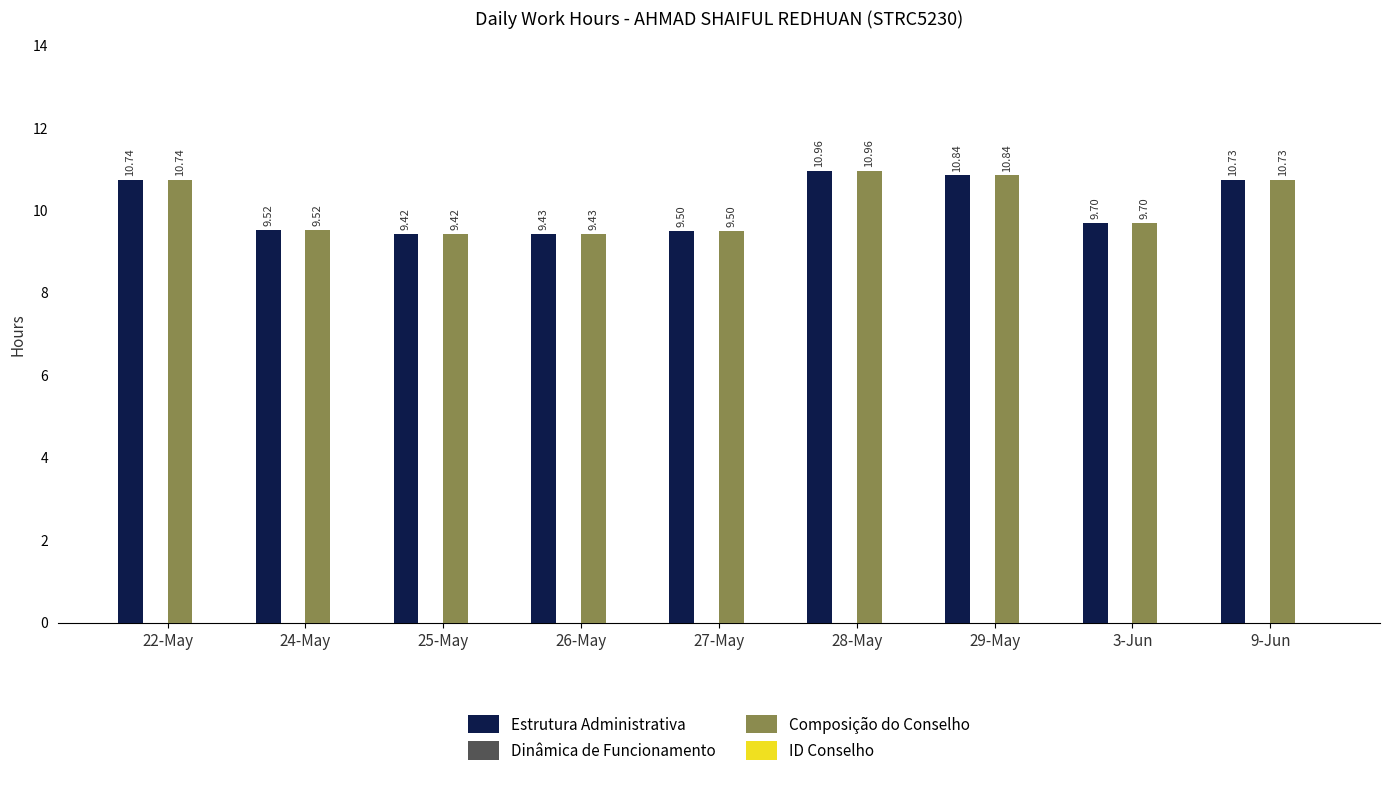

List the labels in order of Estrutura Administrativa value, smallest first.

25-May, 26-May, 27-May, 24-May, 3-Jun, 9-Jun, 22-May, 29-May, 28-May